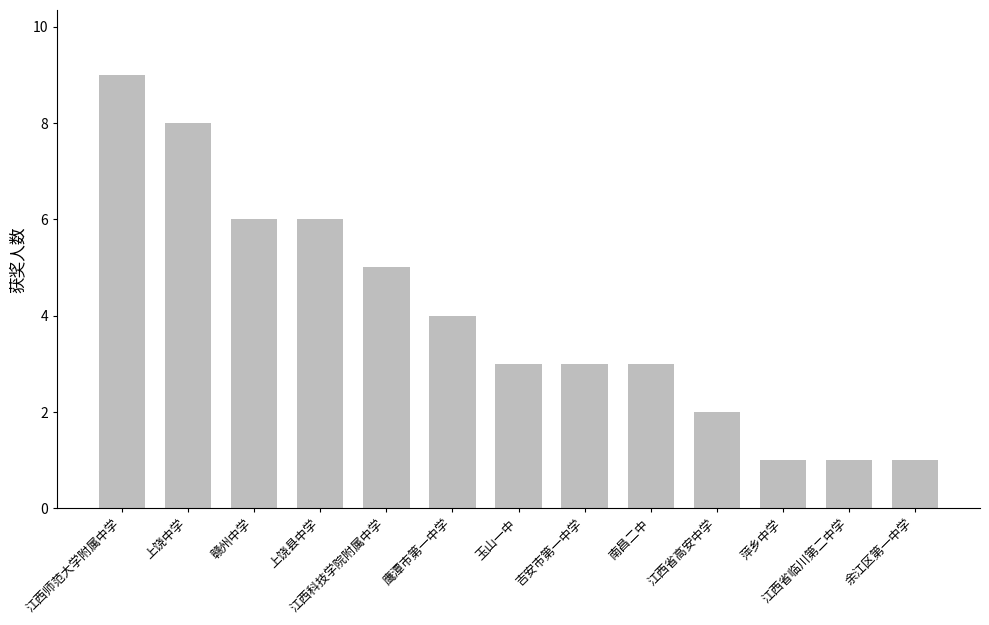

Approximately how many times larger is the value at 上饶中学 compared to 南昌二中?

2.7